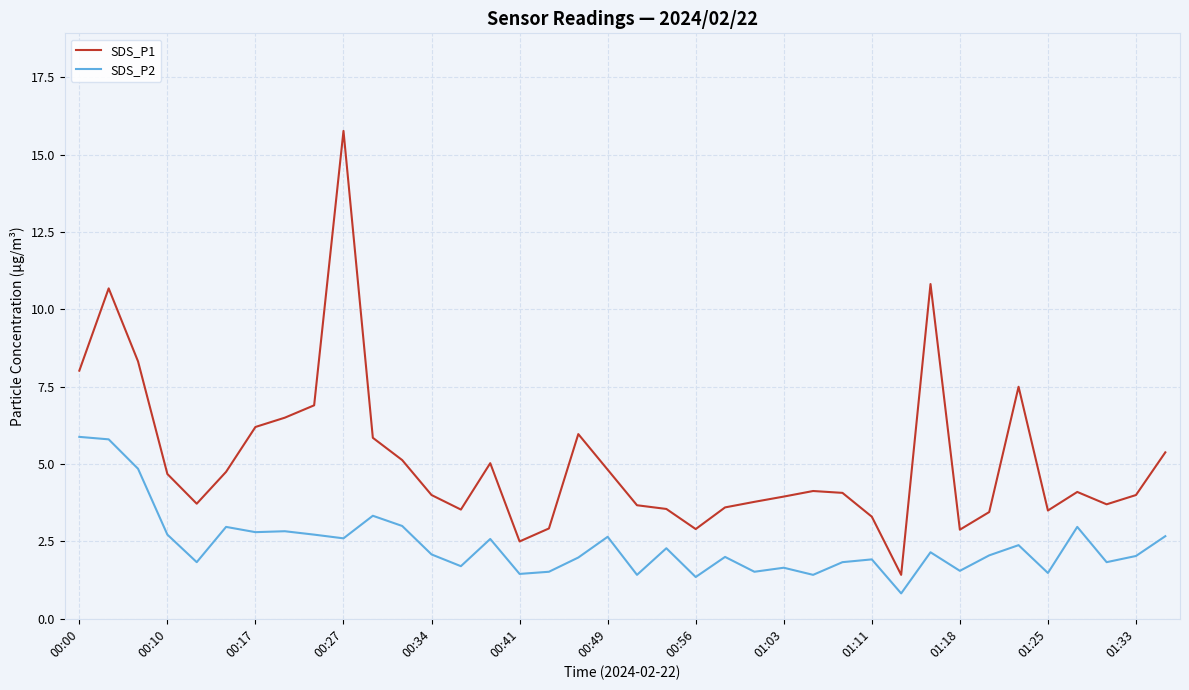

What is the minimum value shown in the chart?

0.8